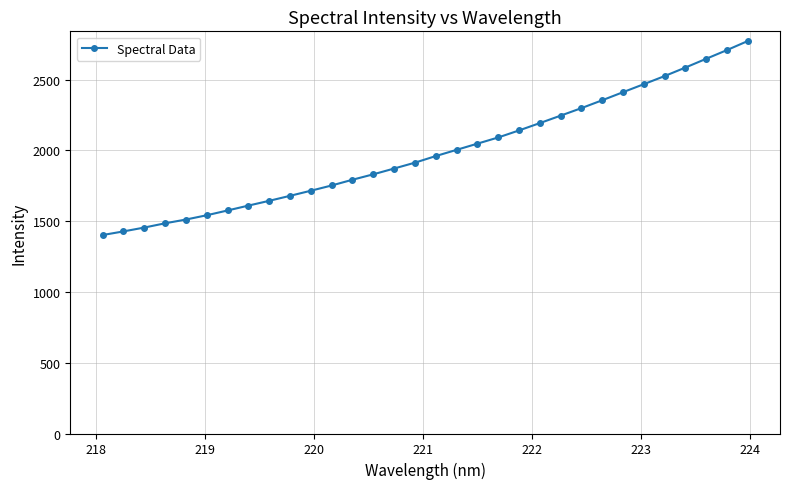

What is the value of the 25th point from the left?

2354.1